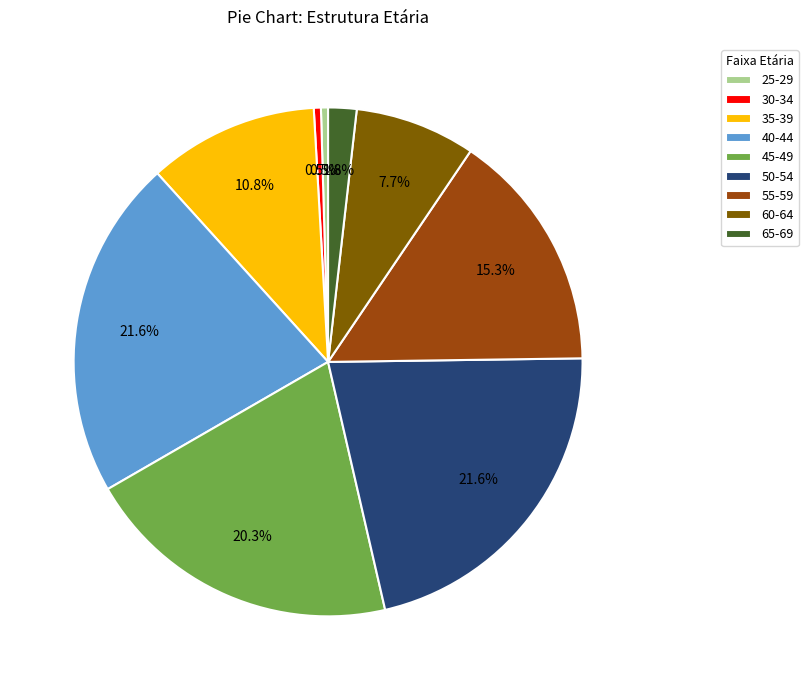

What percentage is NOT represented by 35-39?

89.2%